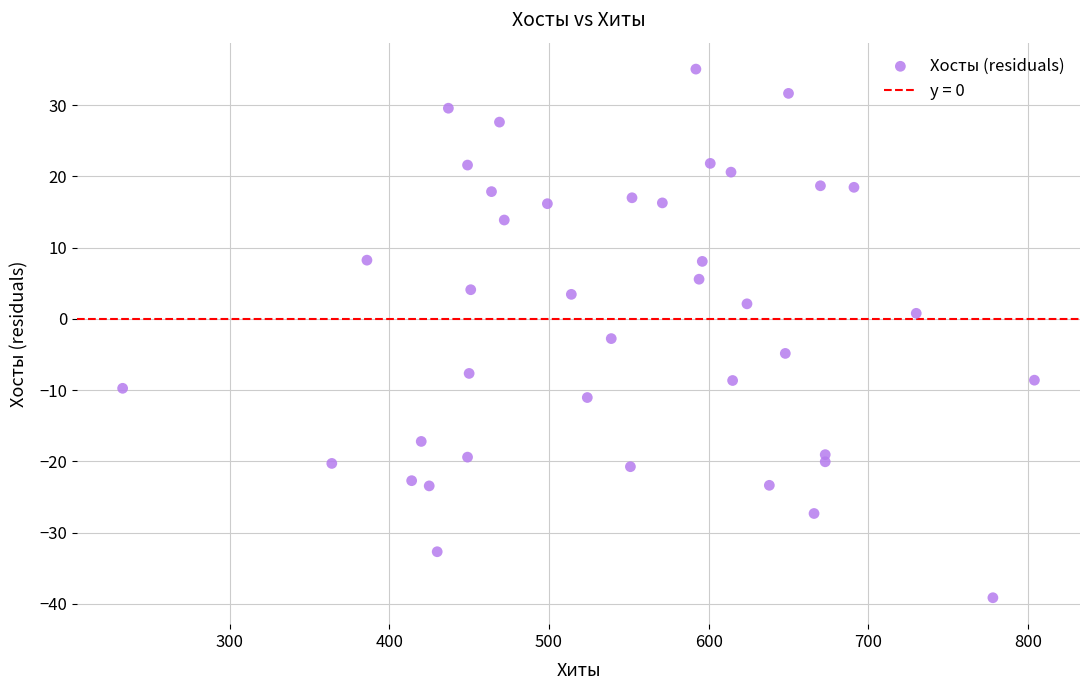

What is the range of X values (max minus min)?

571.0